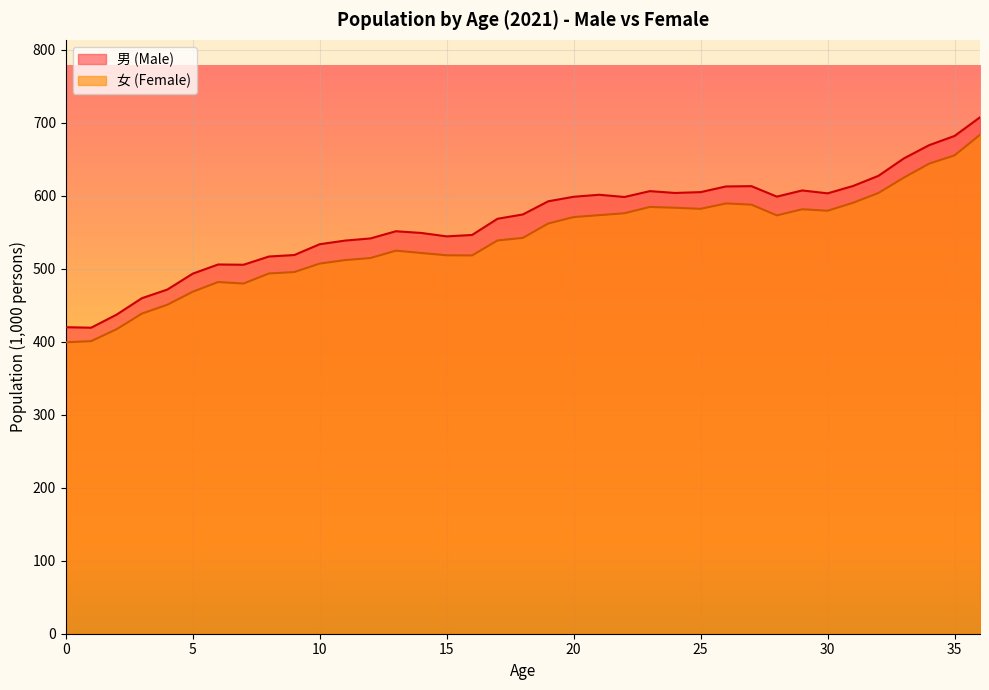

Where is 女 (Female) nearest to the value 541?

18